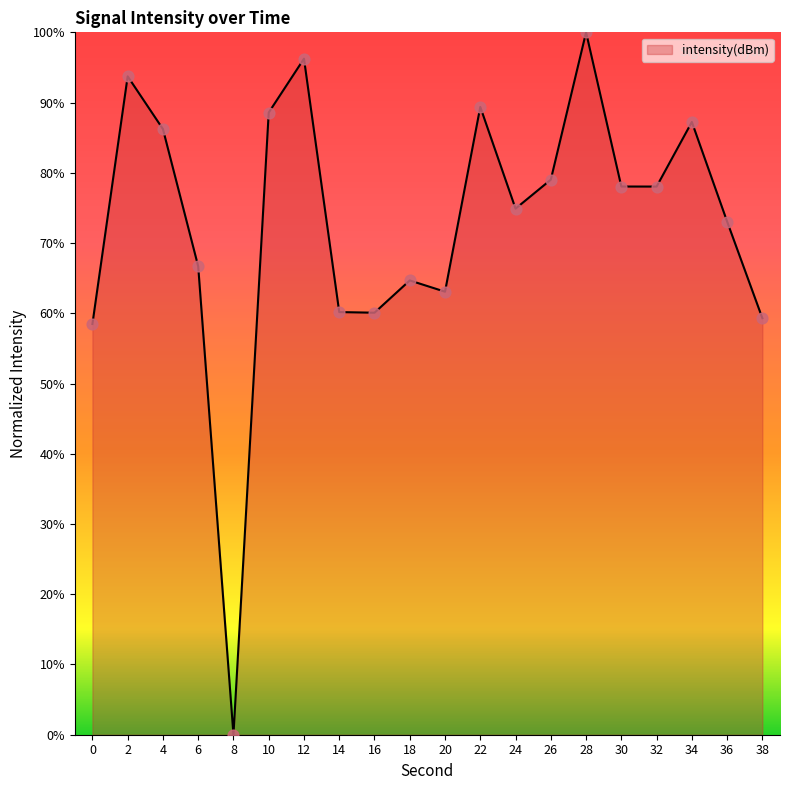

What is the change in value from 24 to 26?

+4.1